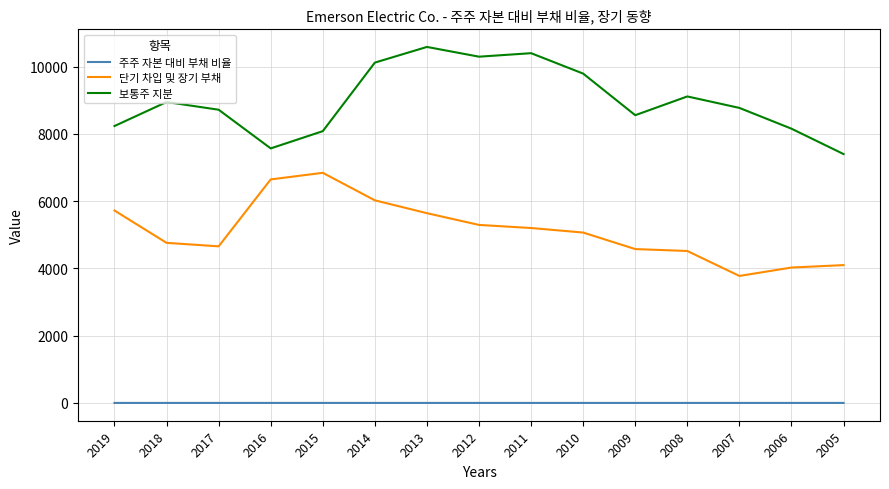

How many lines are shown in the chart?

3